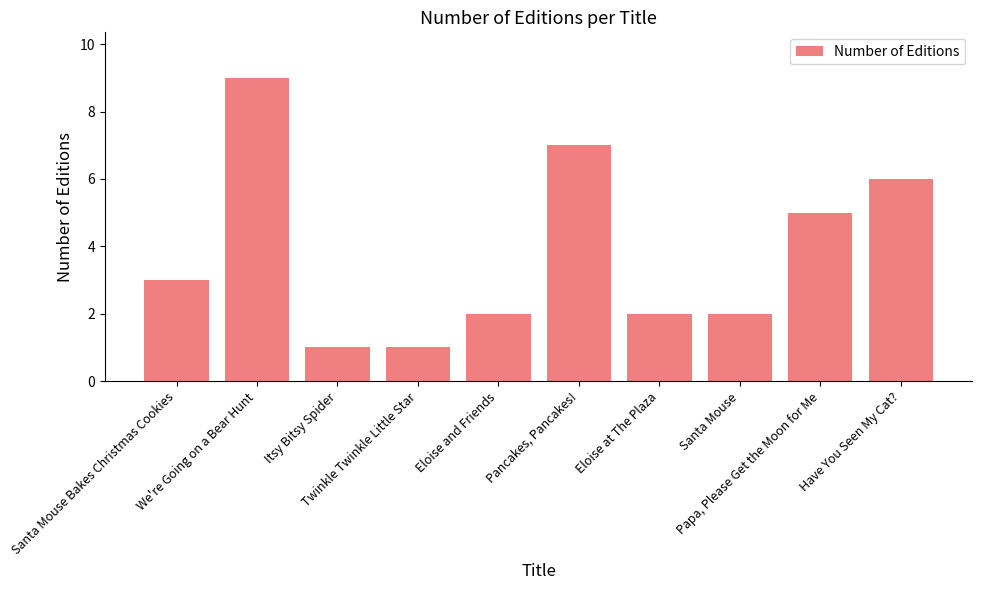

What is the sum of all values?

38